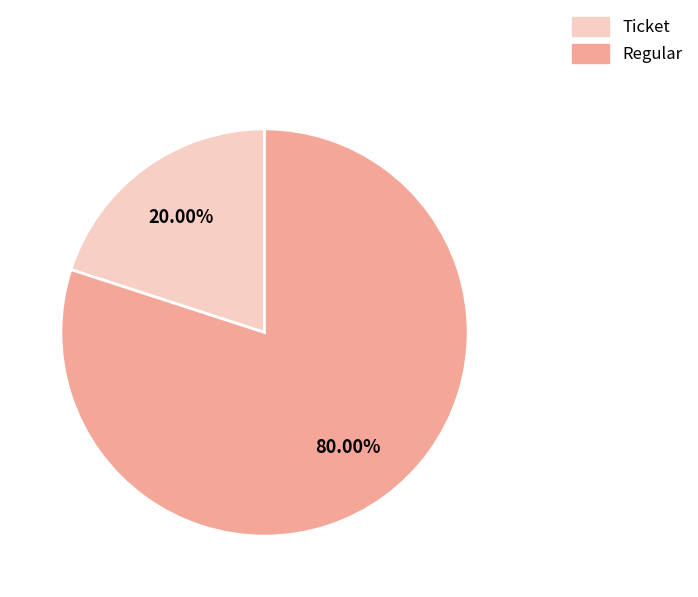

To the nearest percent, what is the average slice percentage?

50%